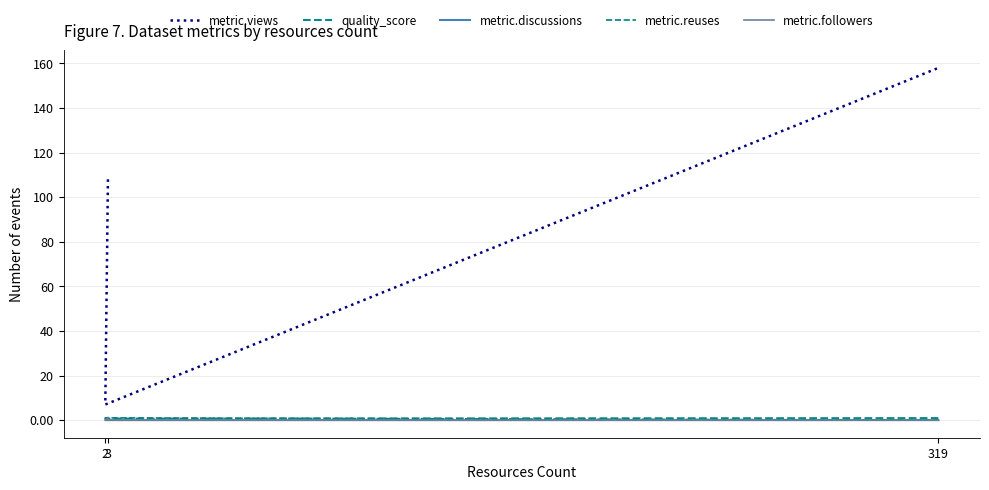

The value of metric.reuses at 2 is 1.8. True or false?

False